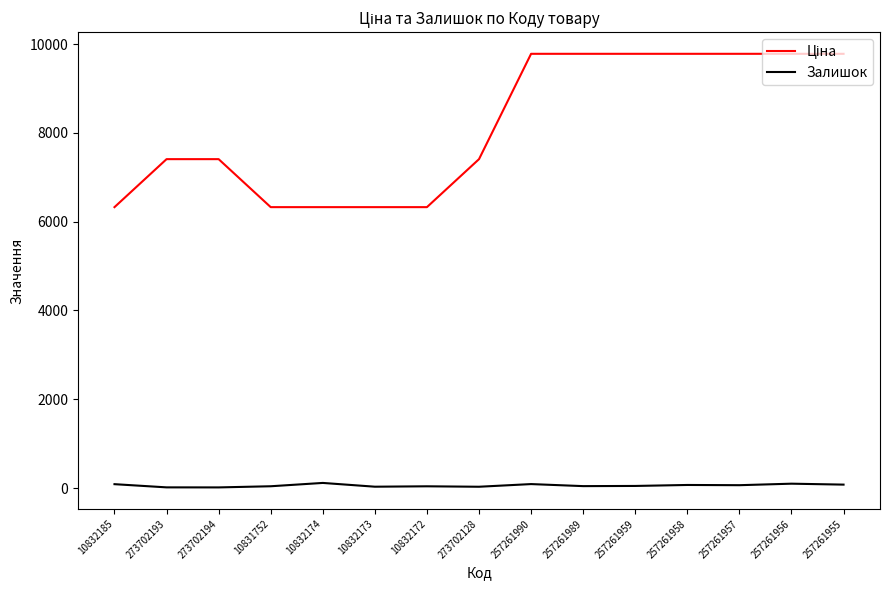

What is the greatest value displayed?

9783.3